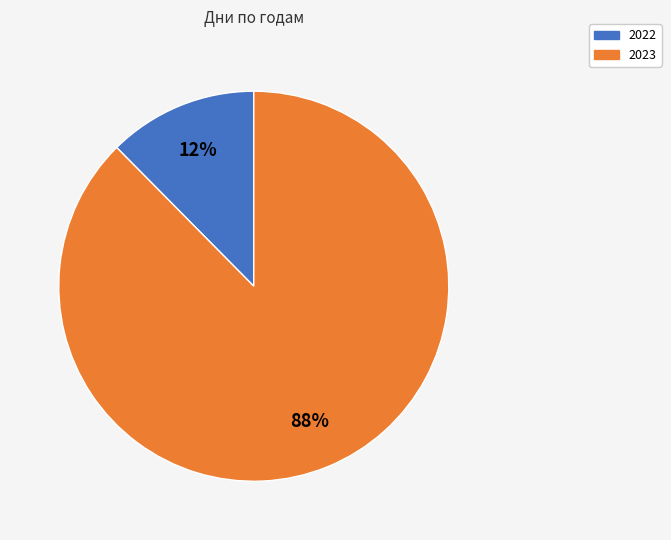

What percentage is the 2022 slice, to the nearest percent?

12%